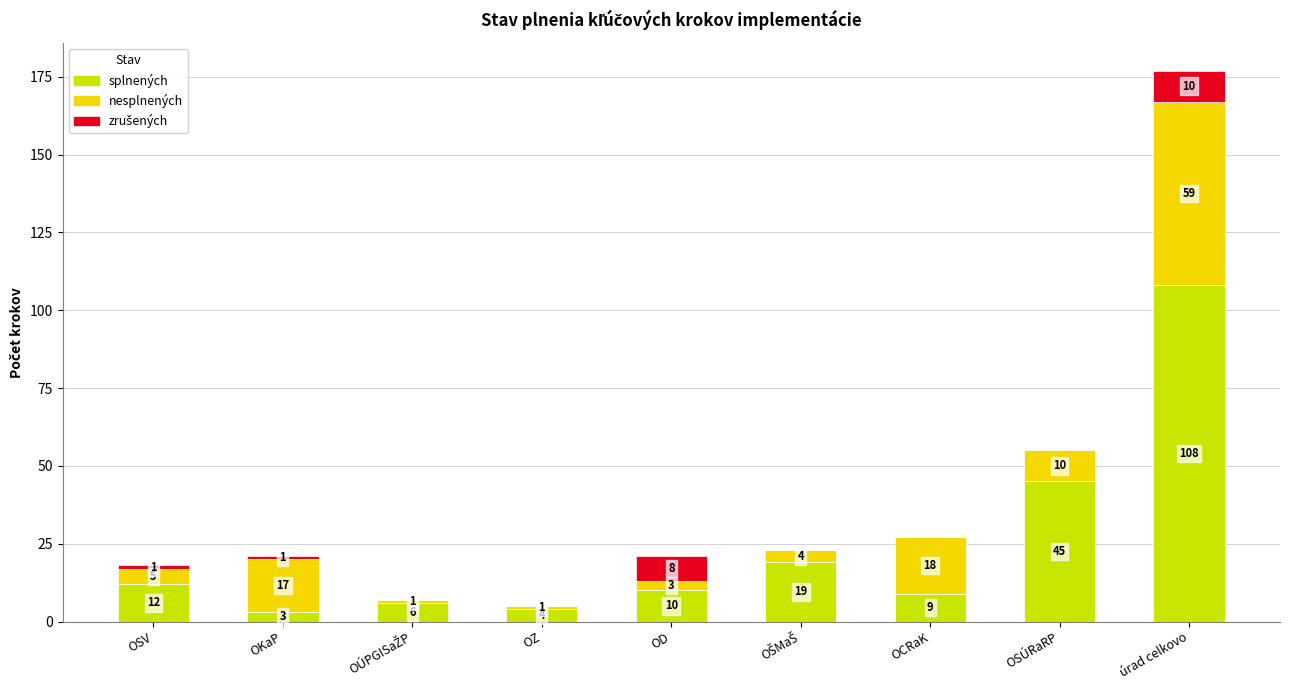

What is the sum of all splnených values?

216